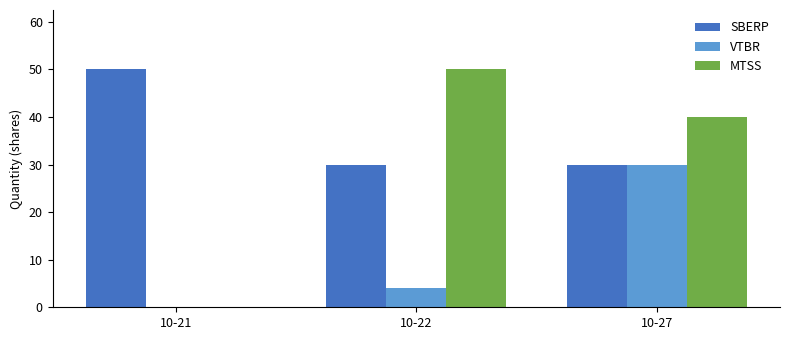

What is the sum of all VTBR values?

34